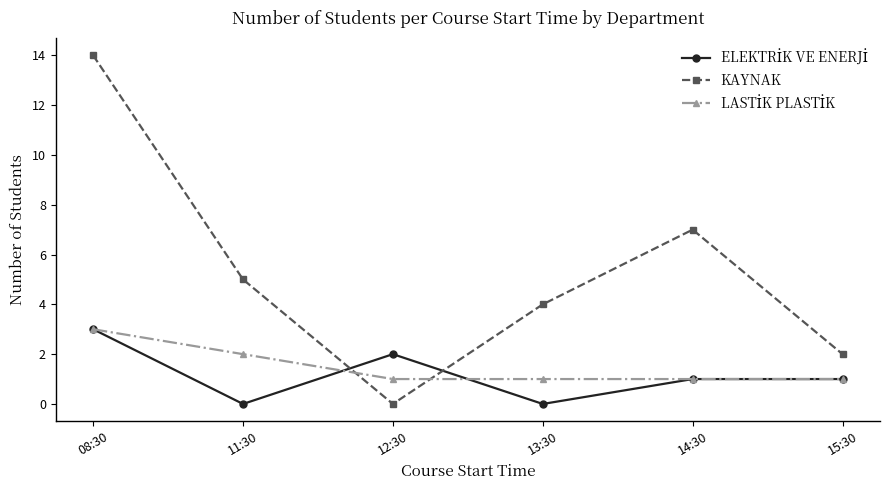

What is the spread (max minus min) of values at 11:30?

5